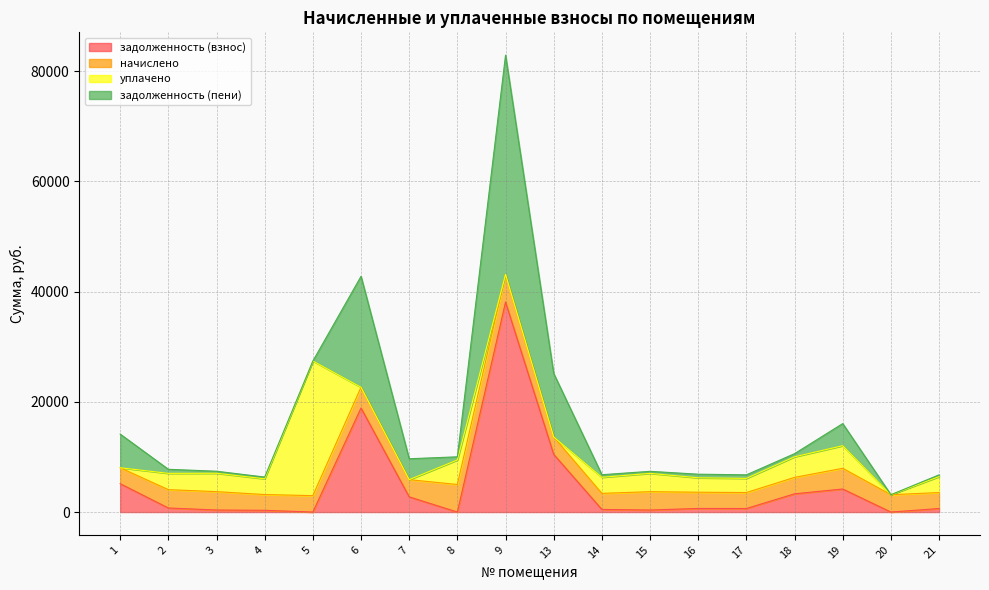

What is the total value across all series at 6?

42790.0